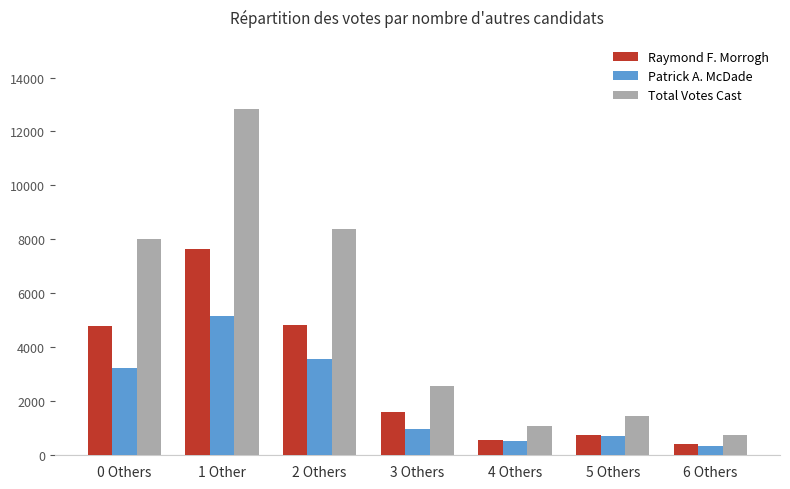

At 3 Others, list the series in order from largest to smallest.

Total Votes Cast, Raymond F. Morrogh, Patrick A. McDade